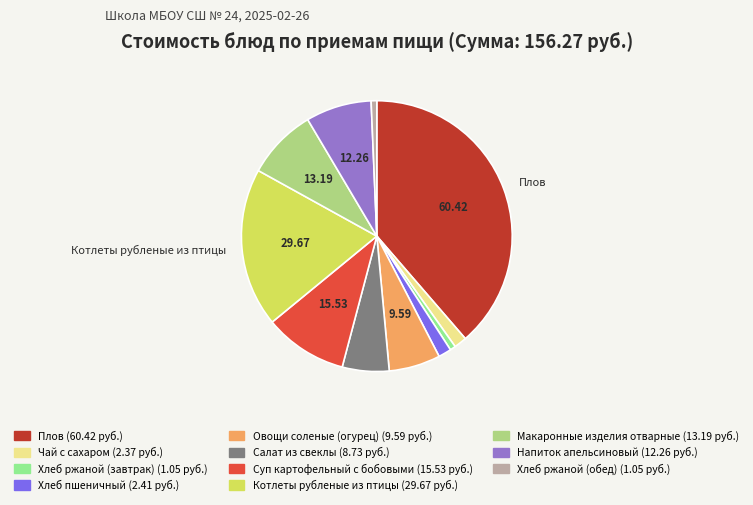

Does Хлеб пшеничный represent more than half of the total?

No